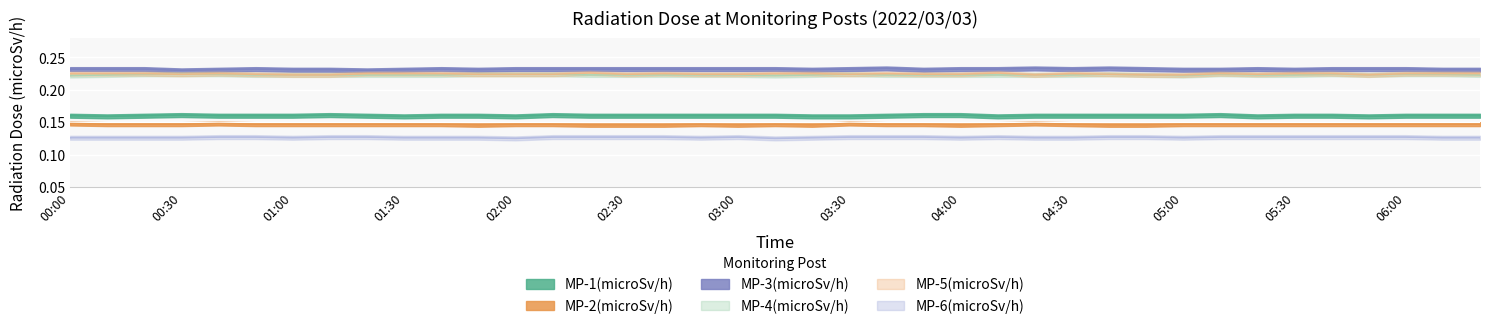

What is the total value across all series at 03:20?

1.1